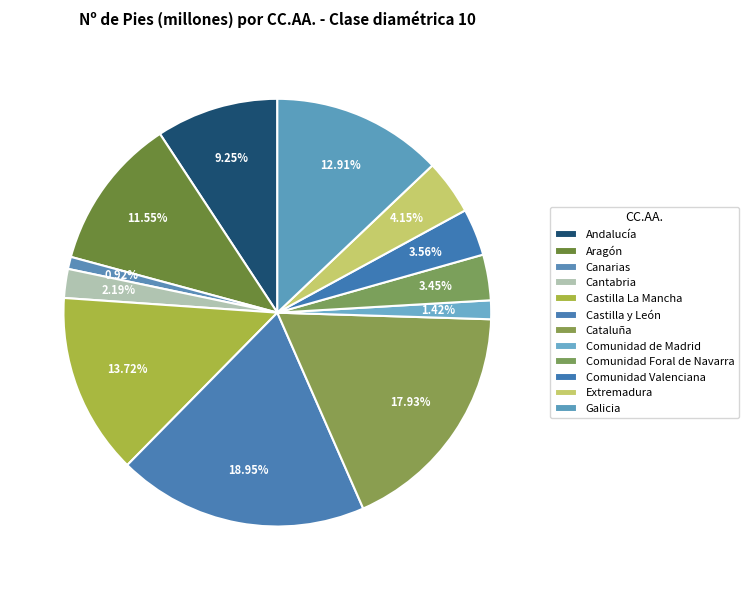

Count the number of slices in the pie.

12